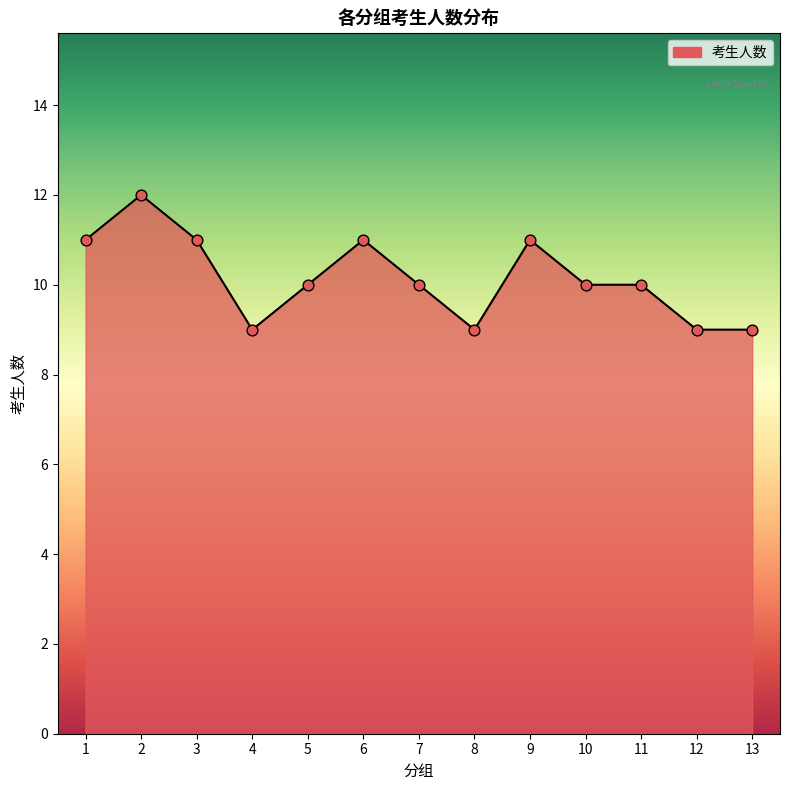

What is the change in value from 4 to 10?

+1